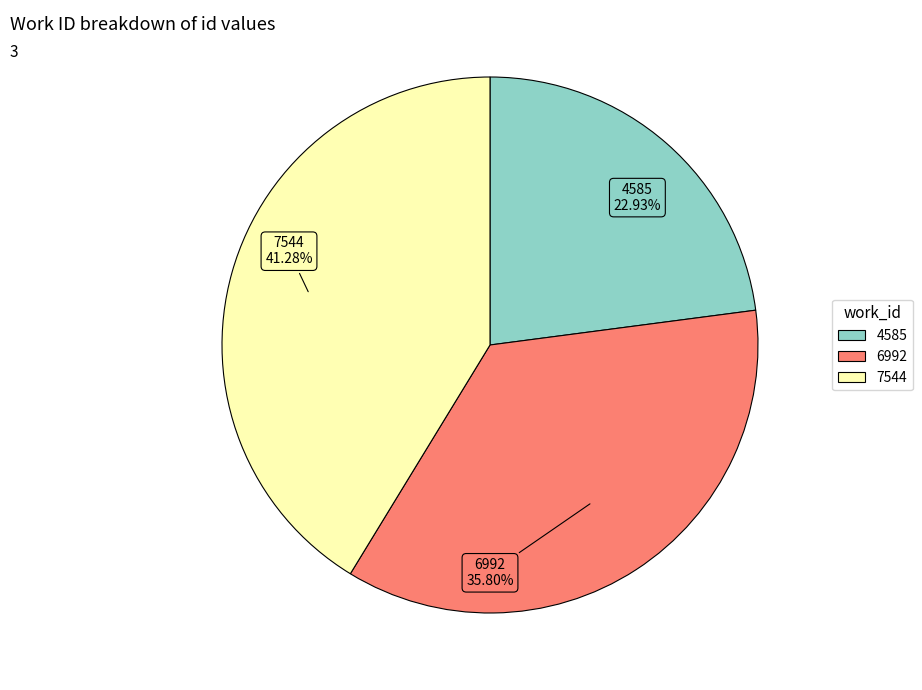

What is the smallest slice in the pie chart?

4585